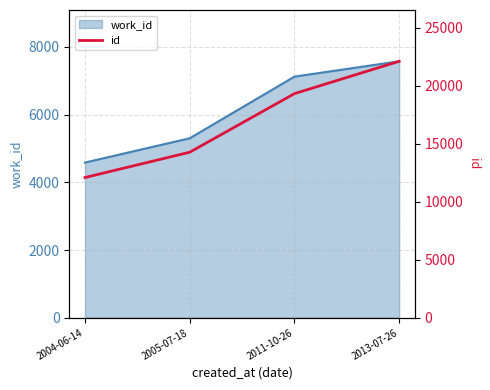

Rank the categories by value from highest to lowest.

2013-07-26, 2011-10-26, 2005-07-18, 2004-06-14